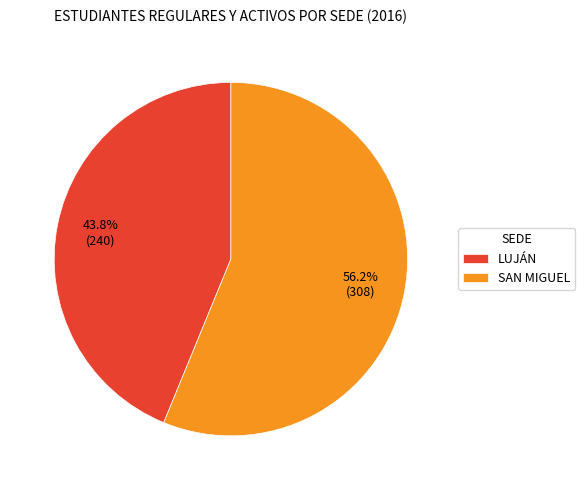

To the nearest percent, what percentage of the pie is LUJÁN?

44%